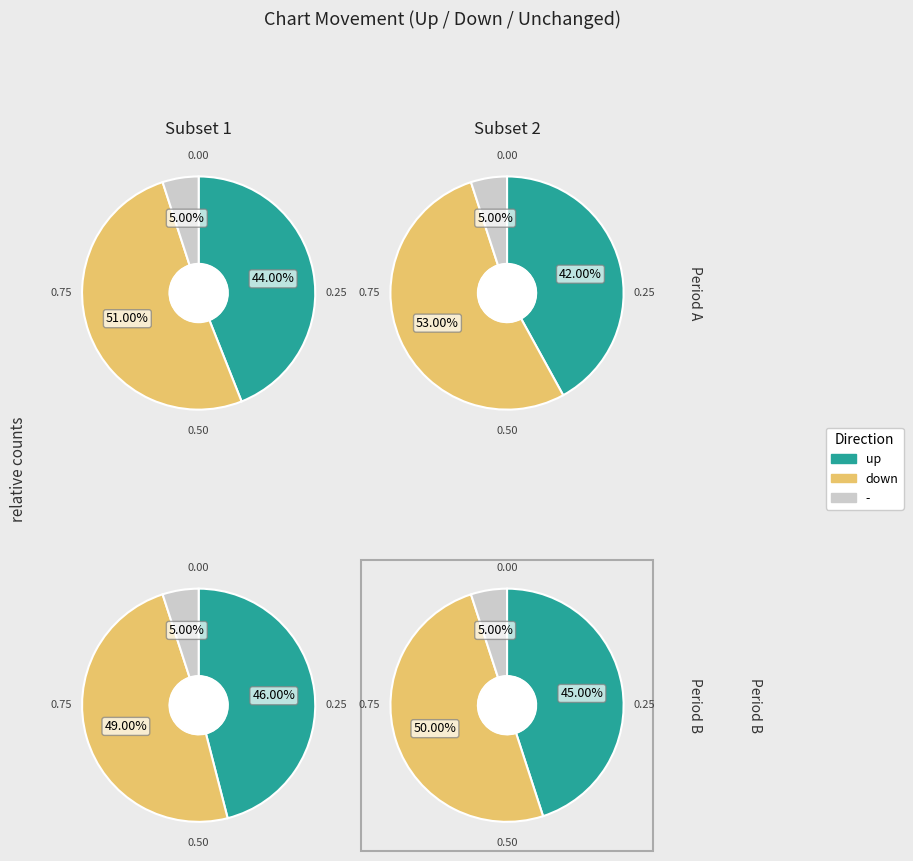

Rank the categories by value from highest to lowest.

down, up, -